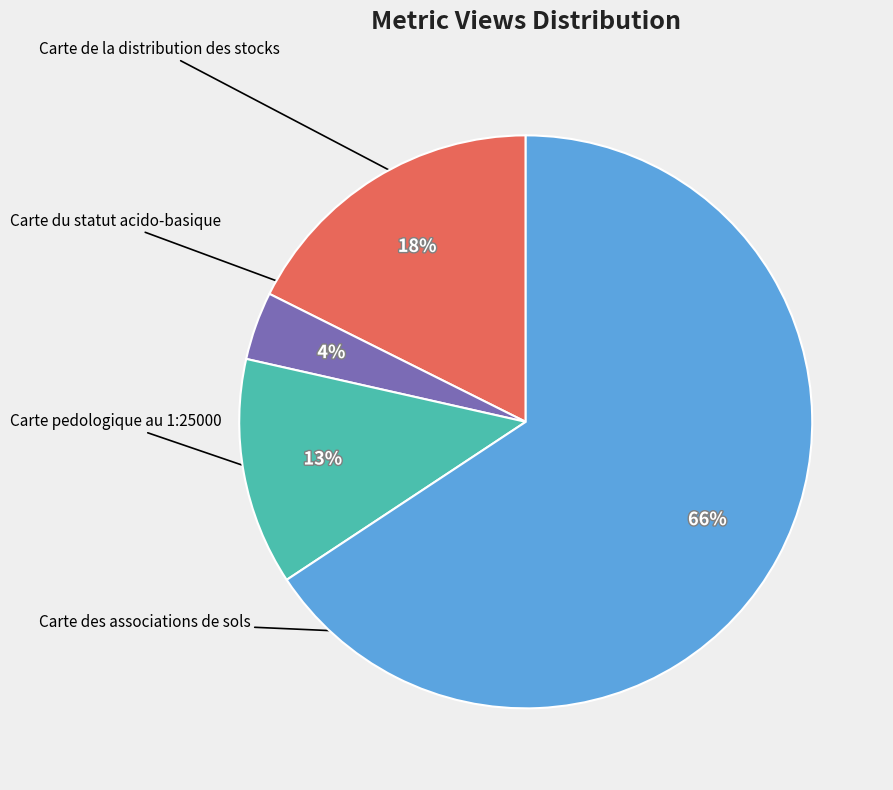

What is the ratio of the value at Carte pedologique au 1:25000 to the value at Carte de la distribution des stocks?

0.7